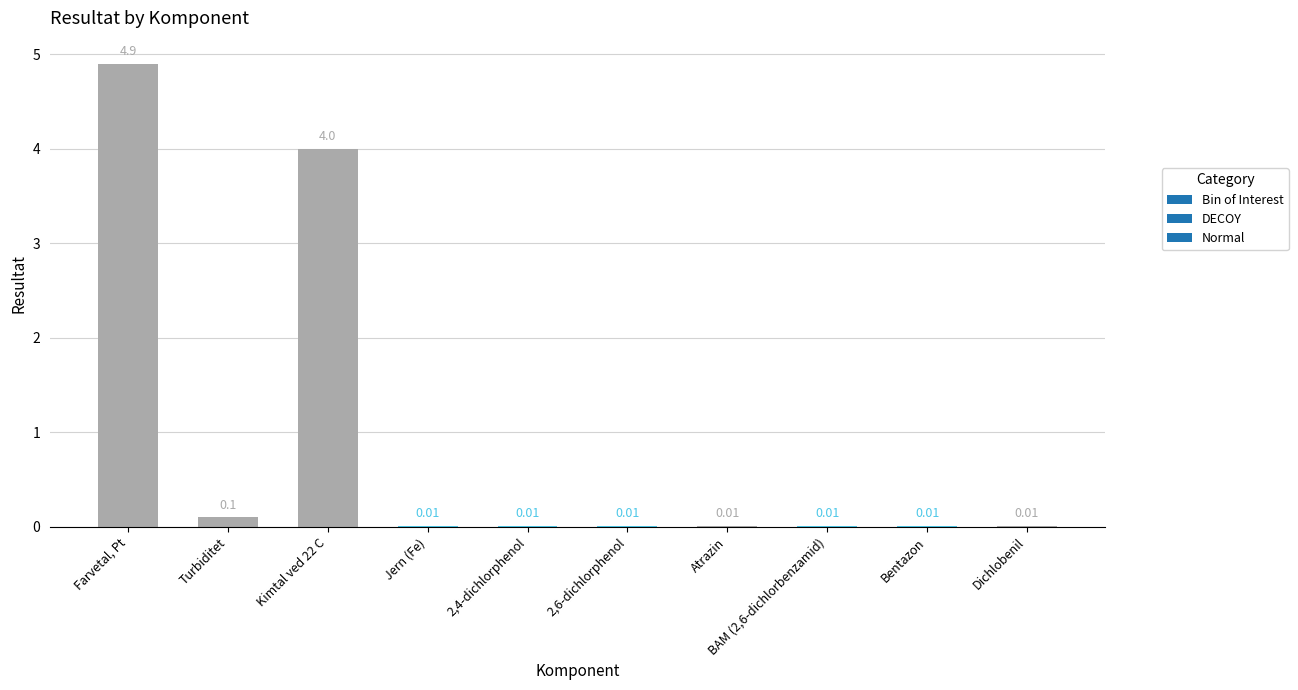

Between 2,4-dichlorphenol and Kimtal ved 22 C, which is larger?

Kimtal ved 22 C